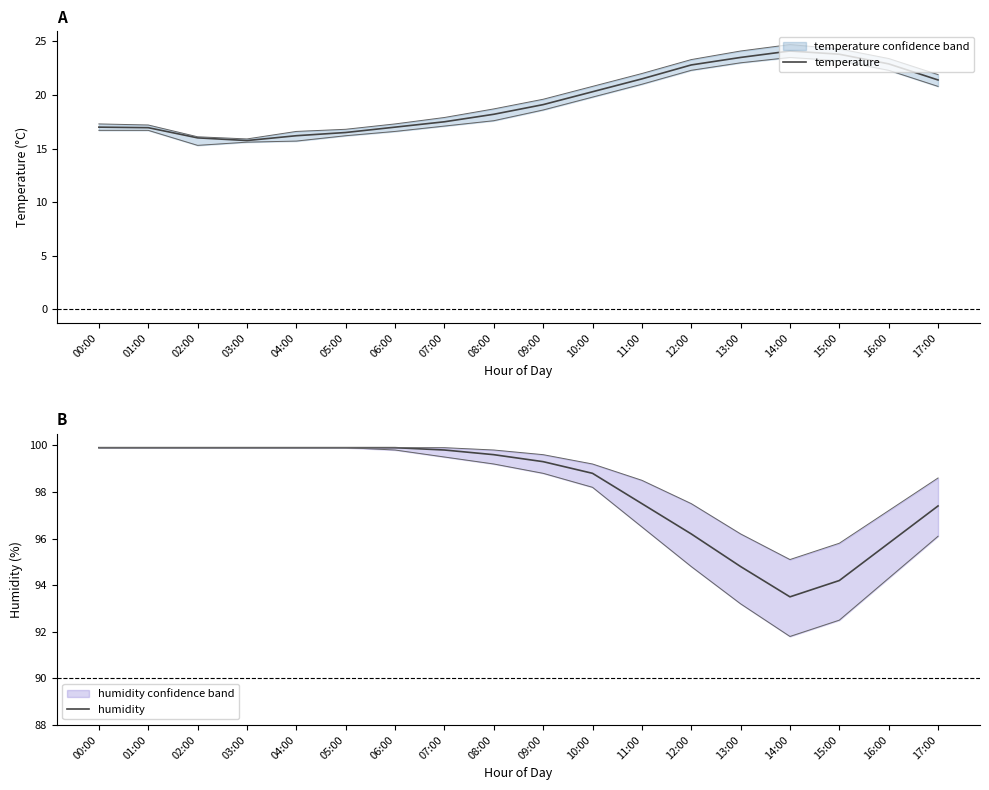

Where is the first local minimum for temperature?

03:00